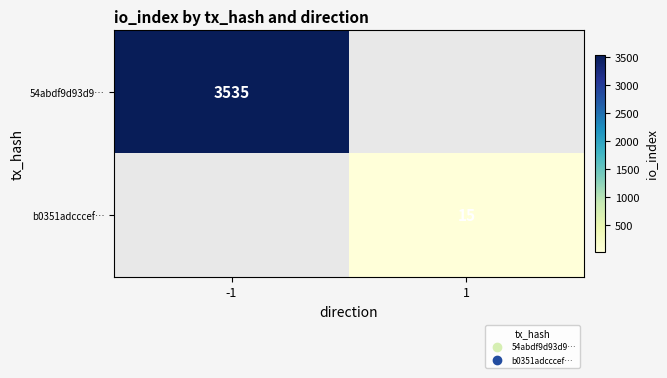

True or false: 54abdf9d93d9… has a value of 3535 at -1.

True